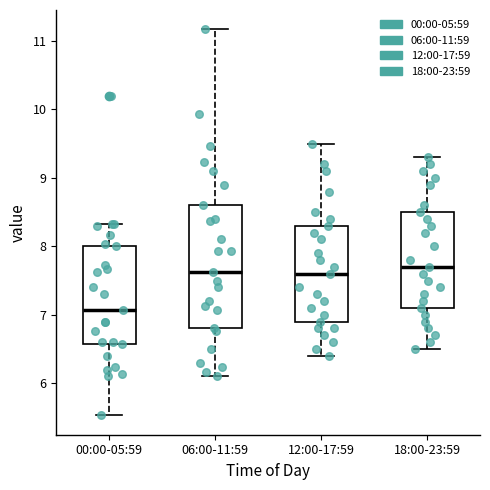

Reading left to right, read every box against the y-axis: the position of its median line, the range the box covers, and the ends of its whiskers. The values are not printed on the chart, so give them approximately, as read against the axis.

00:00-05:59: median 7.1, box 6.6 to 8.0, whiskers 5.5 to 8.3
06:00-11:59: median 7.6, box 6.8 to 8.6, whiskers 6.1 to 11.2
12:00-17:59: median 7.6, box 6.9 to 8.3, whiskers 6.4 to 9.5
18:00-23:59: median 7.7, box 7.1 to 8.5, whiskers 6.5 to 9.3